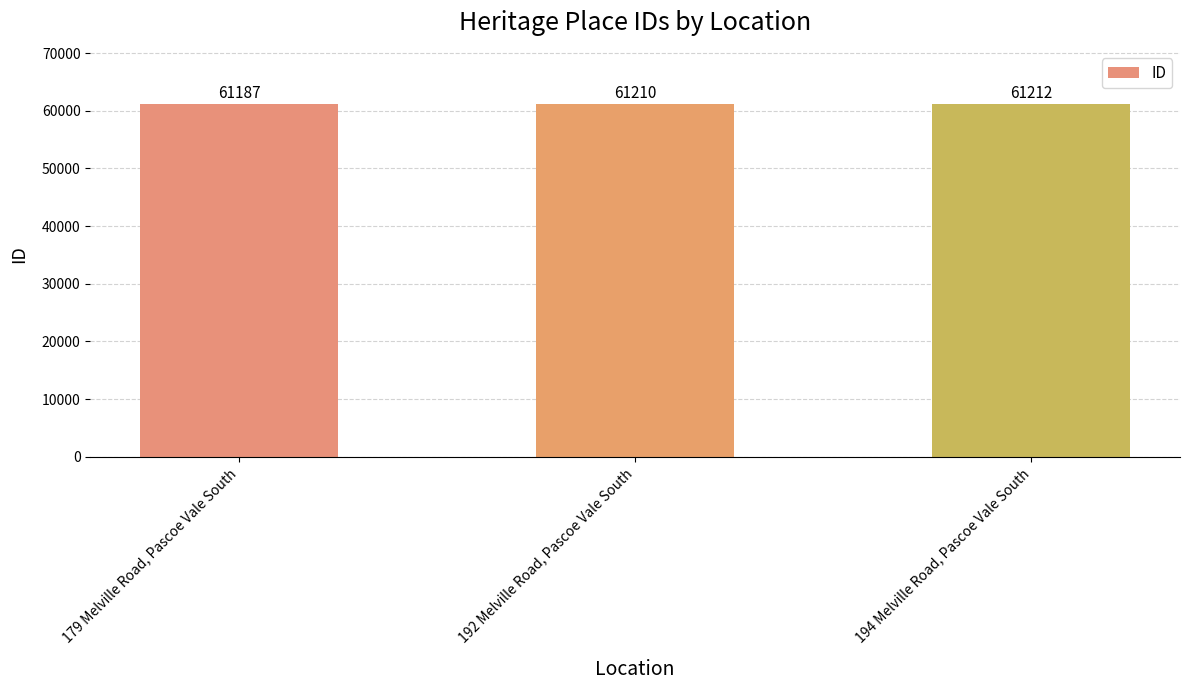

Rank the categories by value from highest to lowest.

194 Melville Road, Pascoe Vale South, 192 Melville Road, Pascoe Vale South, 179 Melville Road, Pascoe Vale South